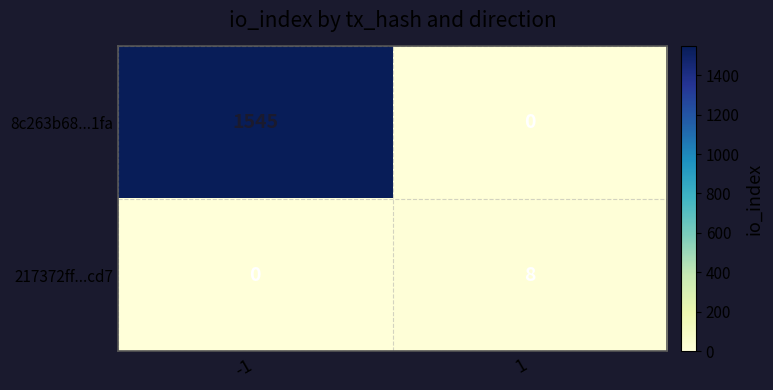

What is the sum of the 217372ff...cd7 values at 1 and -1?

8